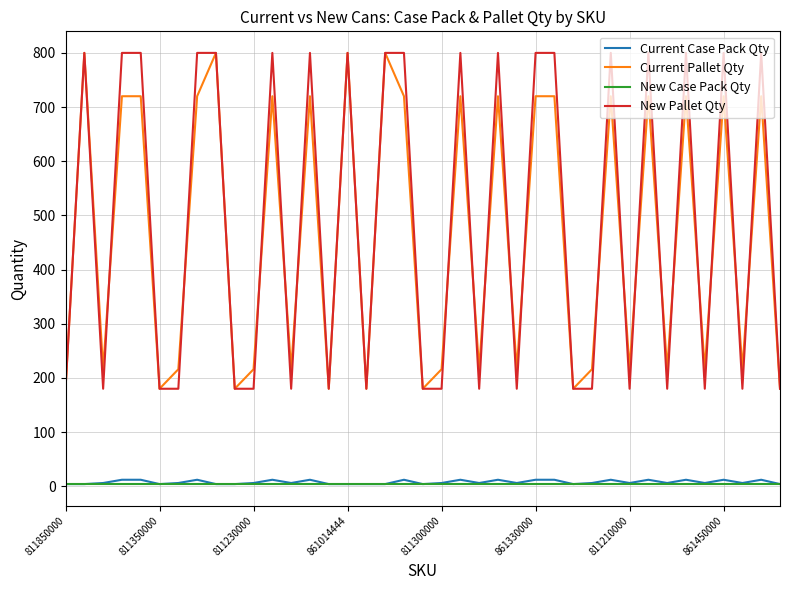

What is the maximum value shown in the chart?

800